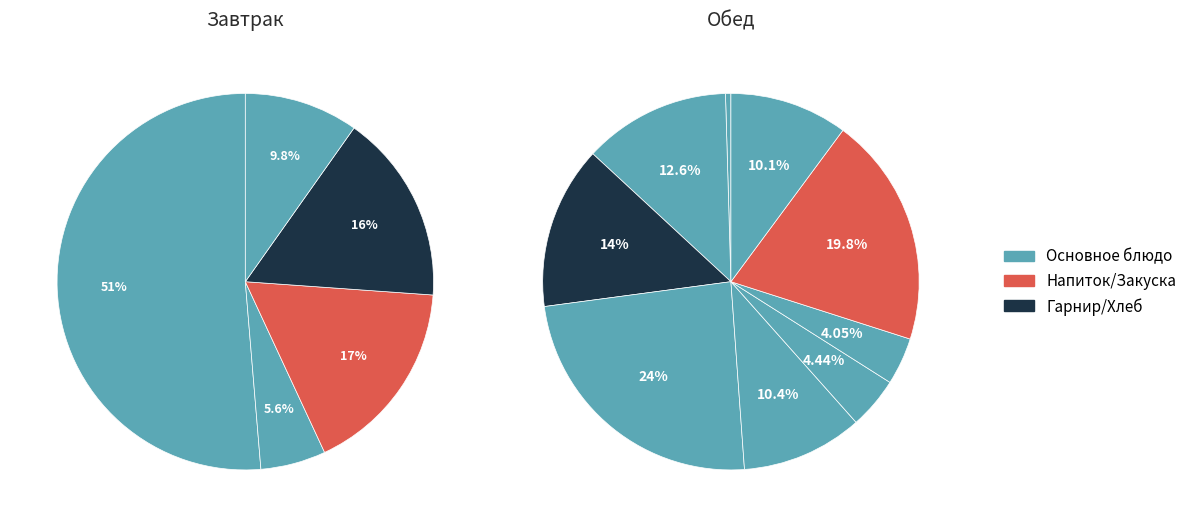

The Хлеб ржаной slice represents 1% of the pie. True or false?

False